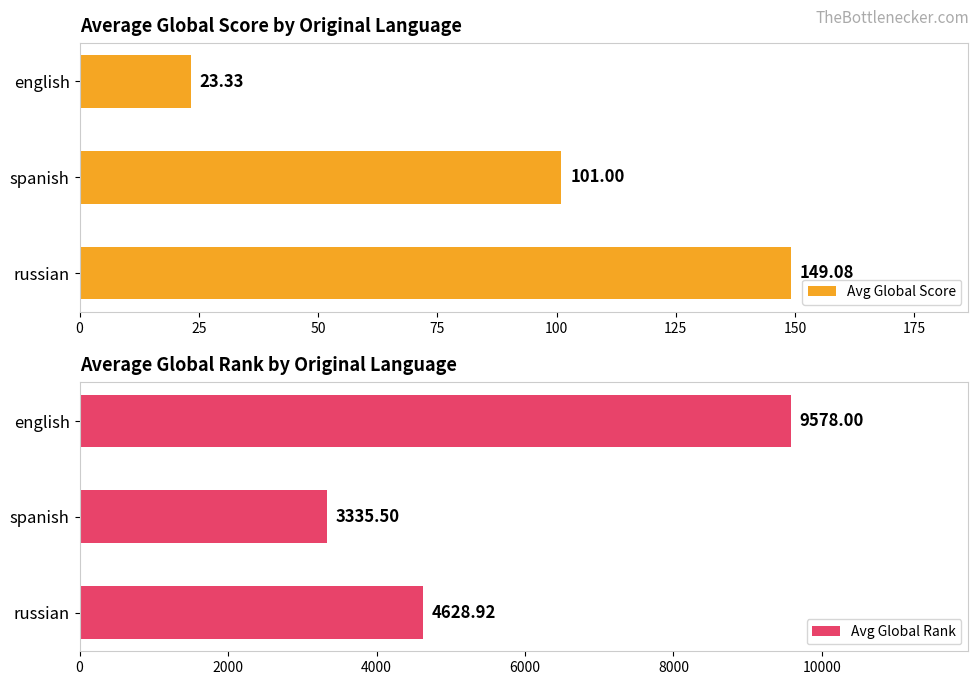

Where is Avg Global Score nearest to the value 86?

spanish